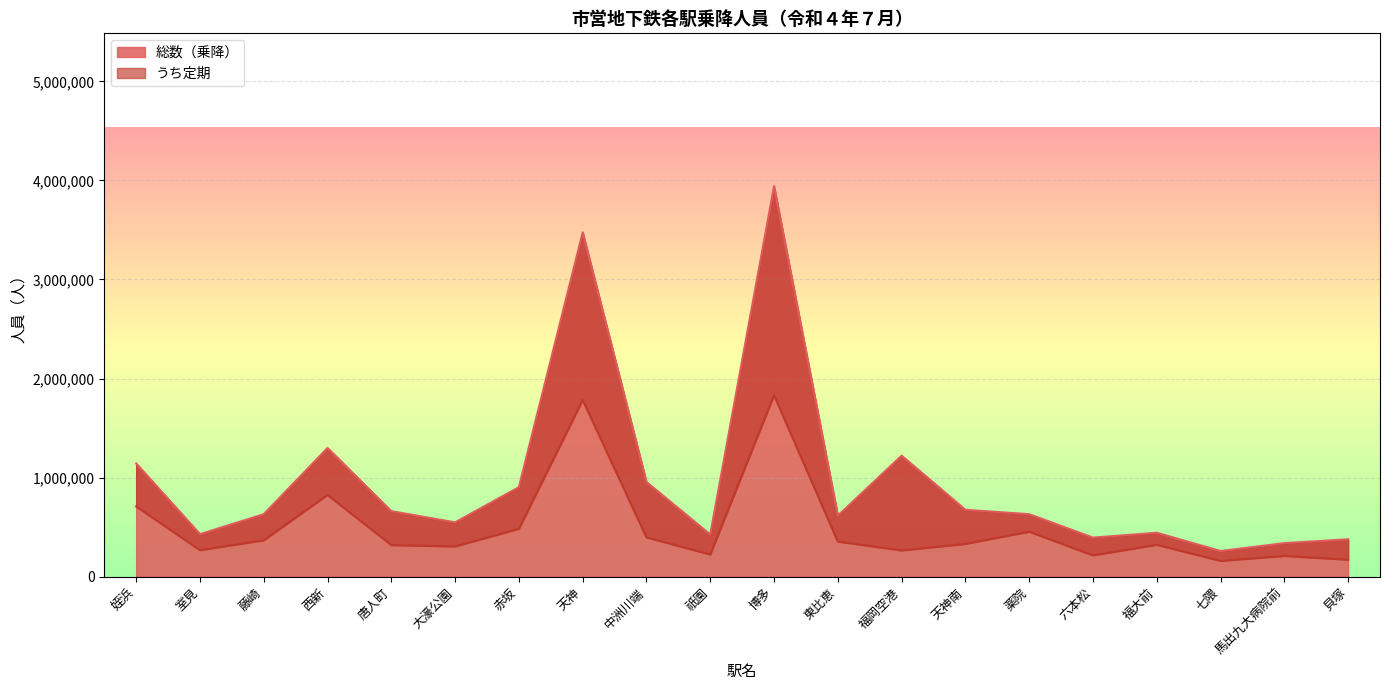

At which label does 総数（乗降） first exceed 630937?

姪浜